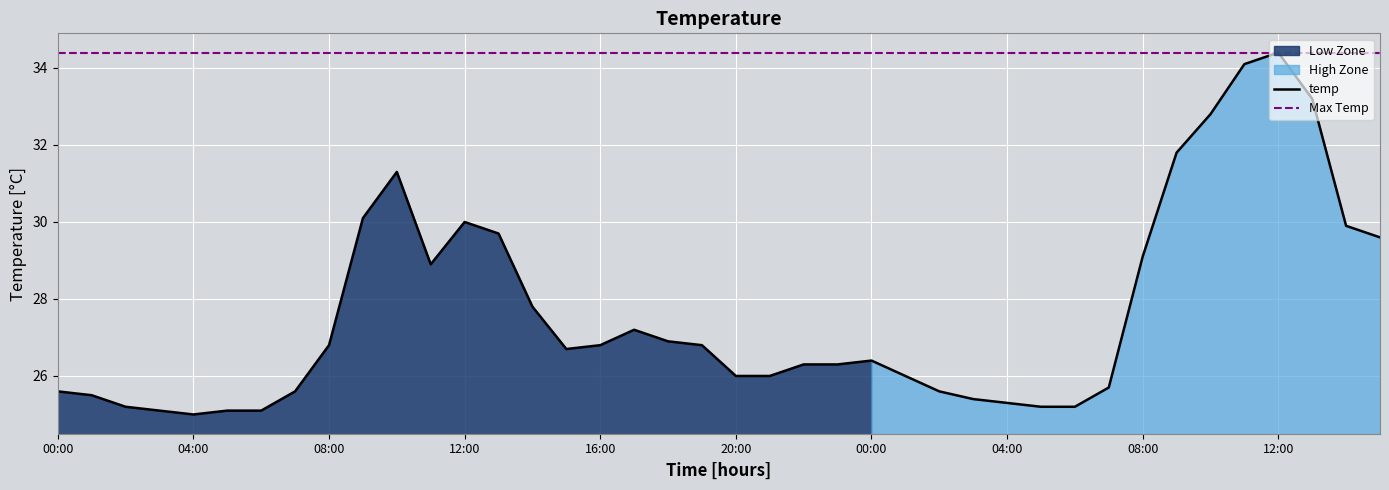

What is the value of the 27th point from the left?

25.6